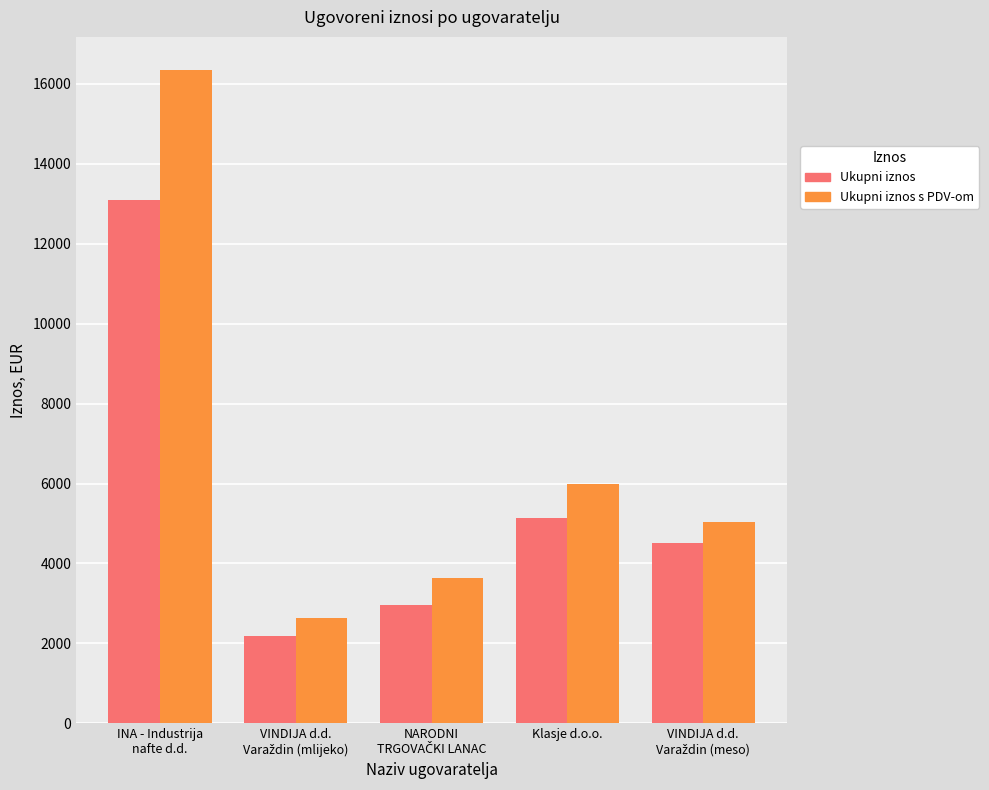

List the series in order of their overall mean, highest first.

Ukupni iznos s PDV-om, Ukupni iznos